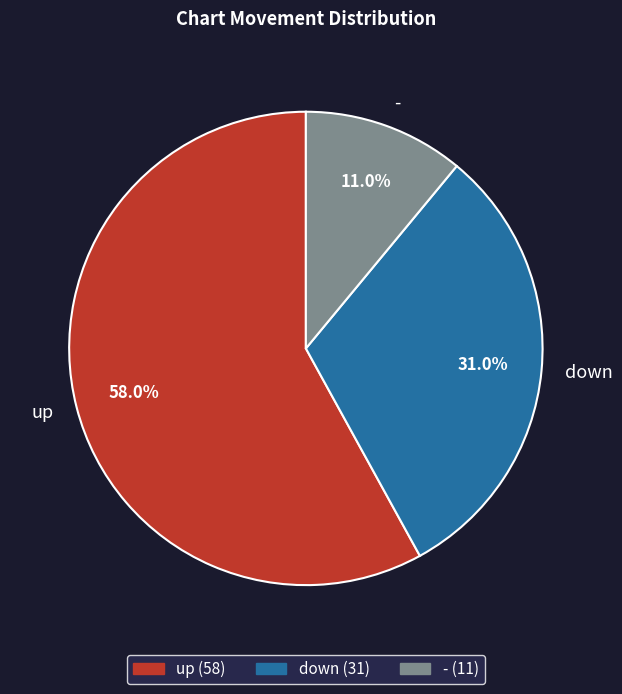

Is the sum of up and - greater than half?

Yes